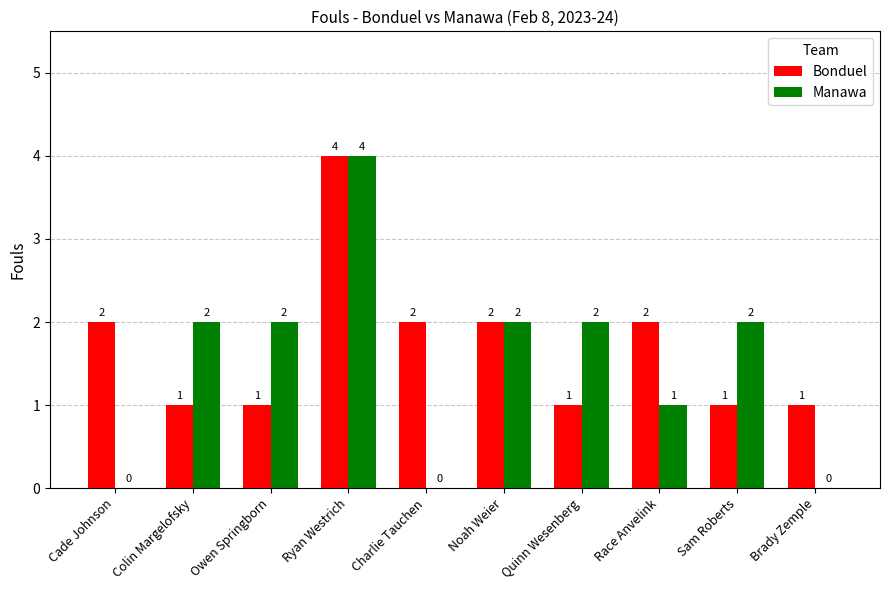

What are all the series names shown in the legend?

Bonduel, Manawa